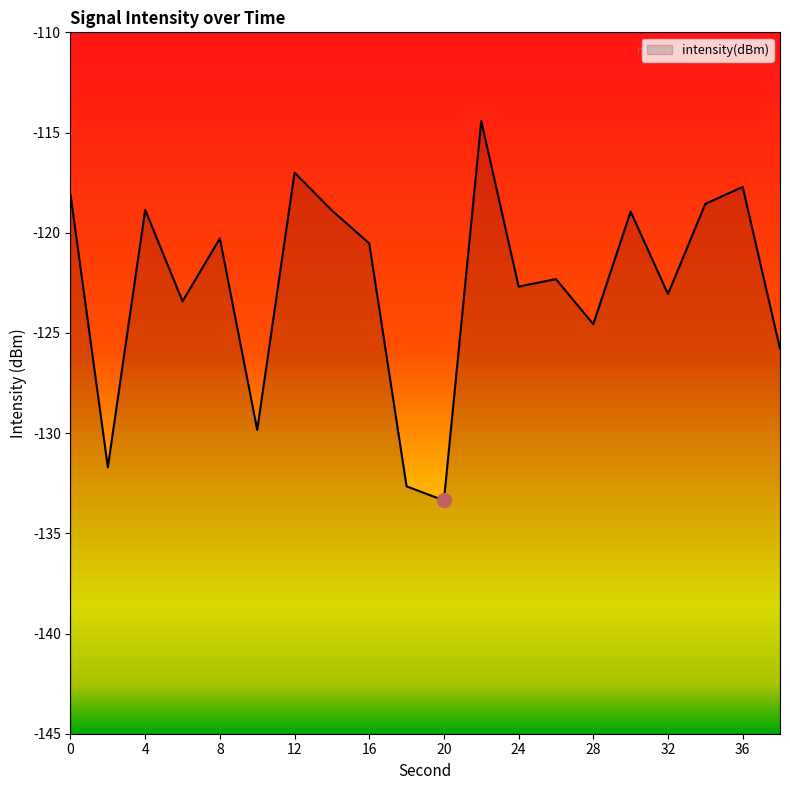

What is the sum of the values at 22 and 14?

-233.3